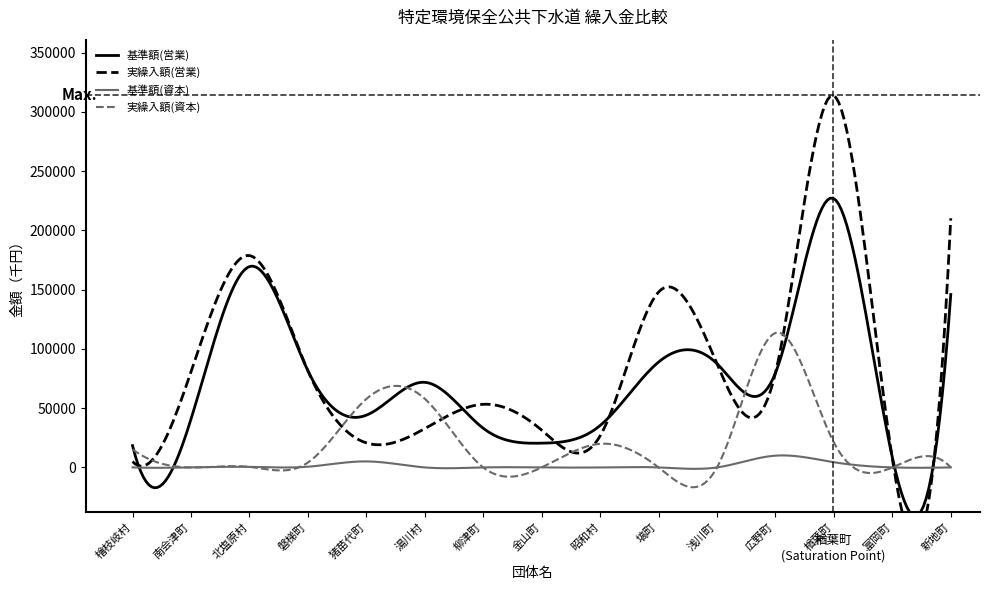

Count the number of categories in the chart.

15